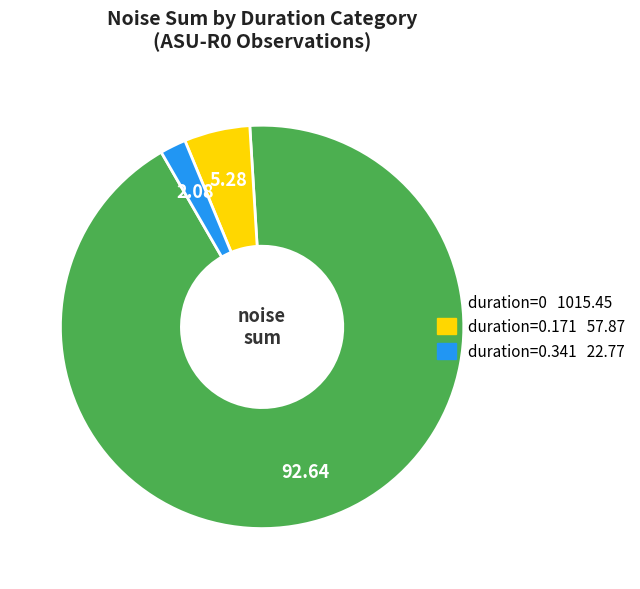

Does any single category account for the majority?

Yes